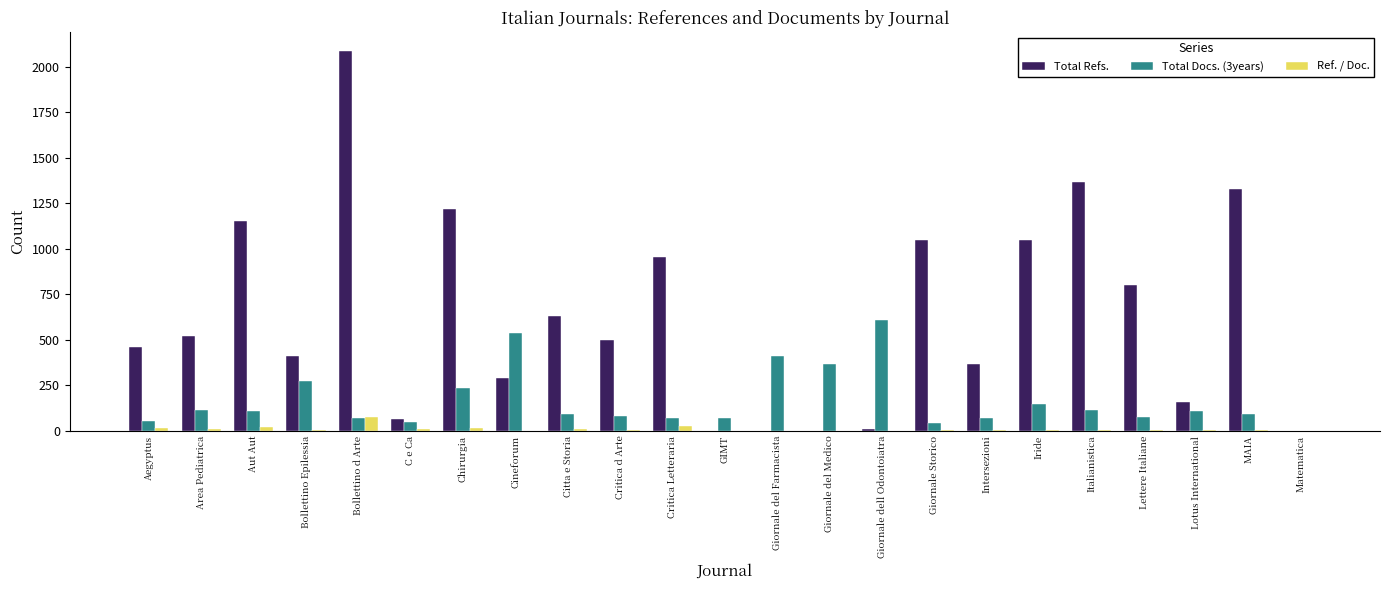

How many groups of bars are there?

23